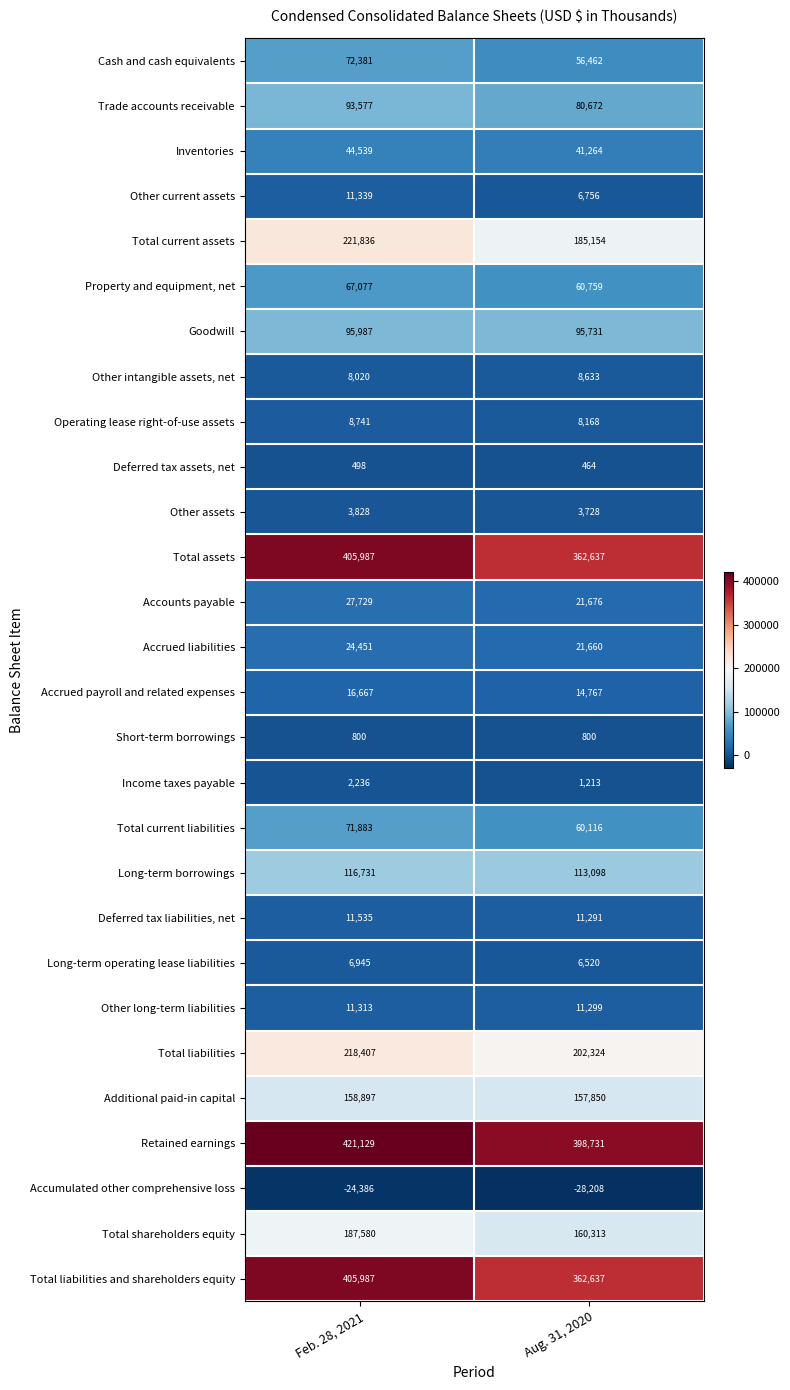

What is the total value across all series at Aug. 31, 2020?

2426515